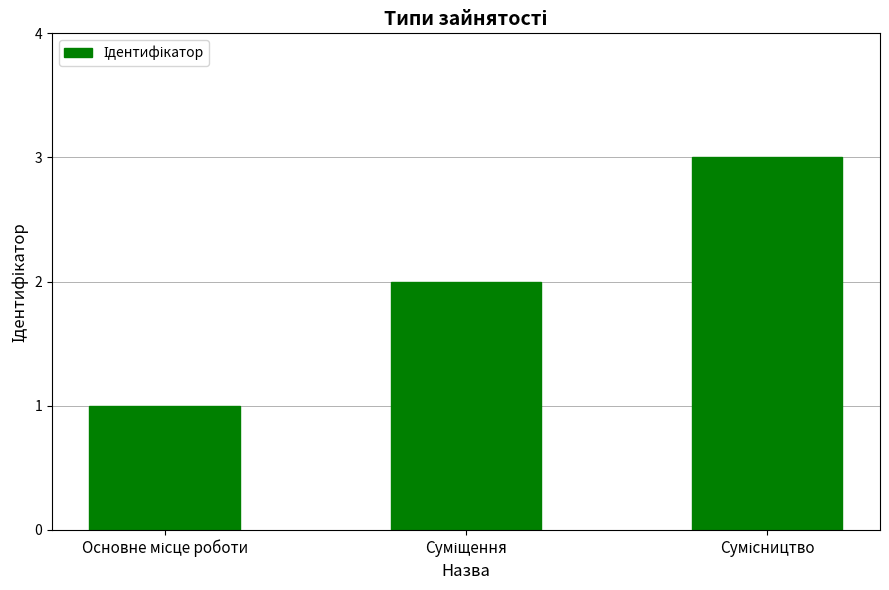

What is the maximum value shown in the chart?

3